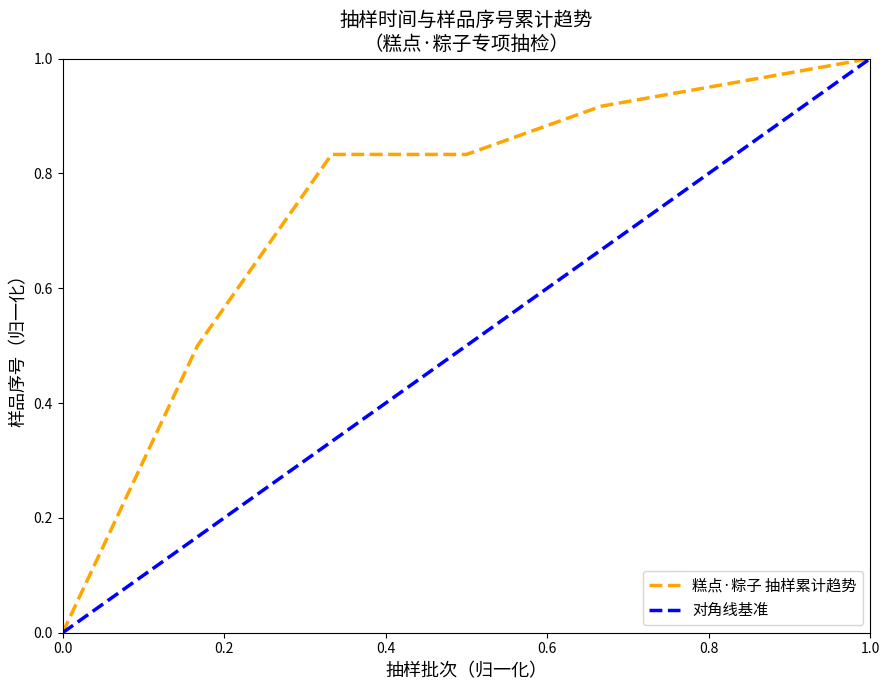

True or false: 对角线基准 has more than 2 points higher than both neighbors.

False